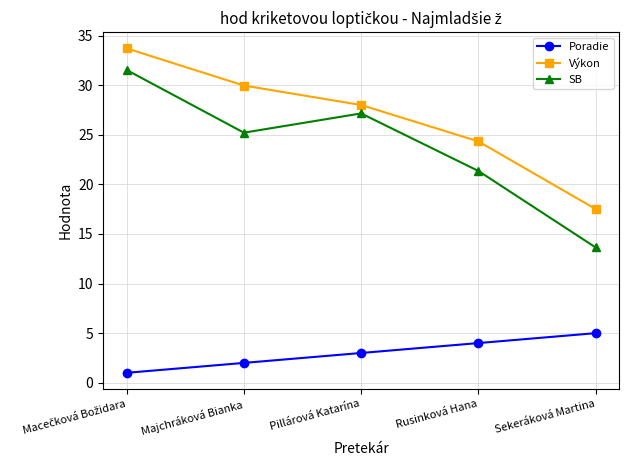

Count the number of data series in this chart.

3